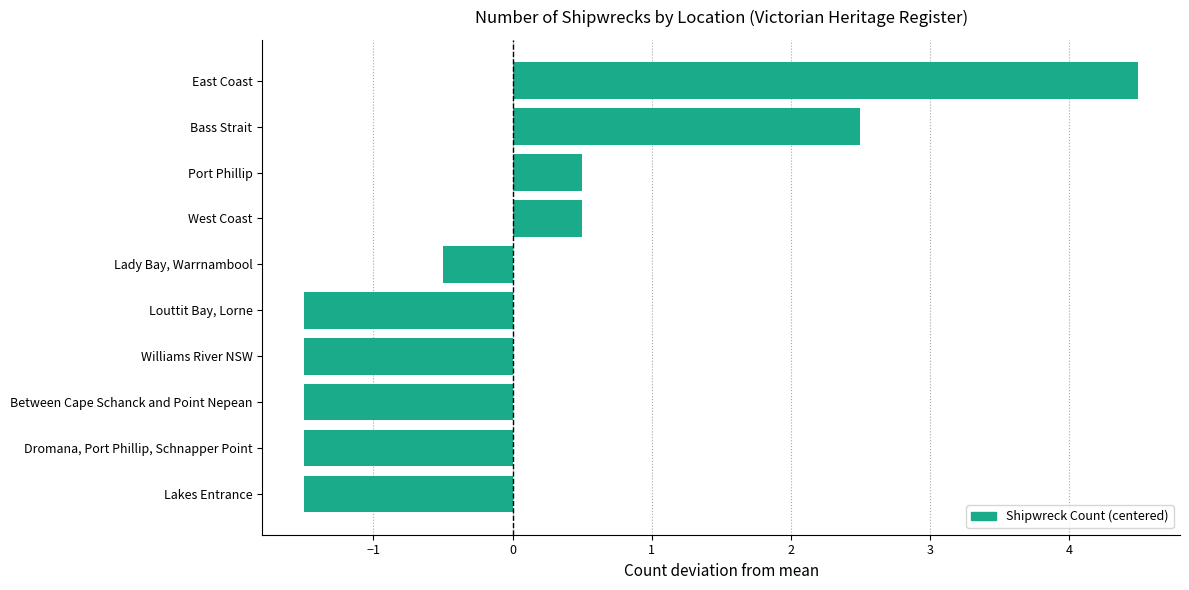

What is the change in value from Williams River NSW to Lady Bay, Warrnambool?

+1.0